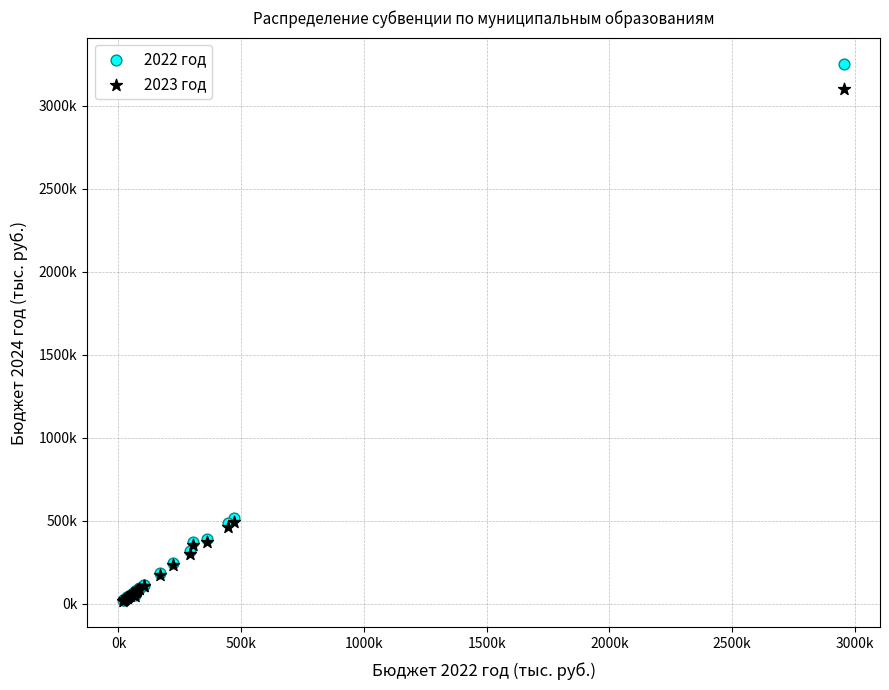

What are all the series names shown in the legend?

2022 год, 2023 год